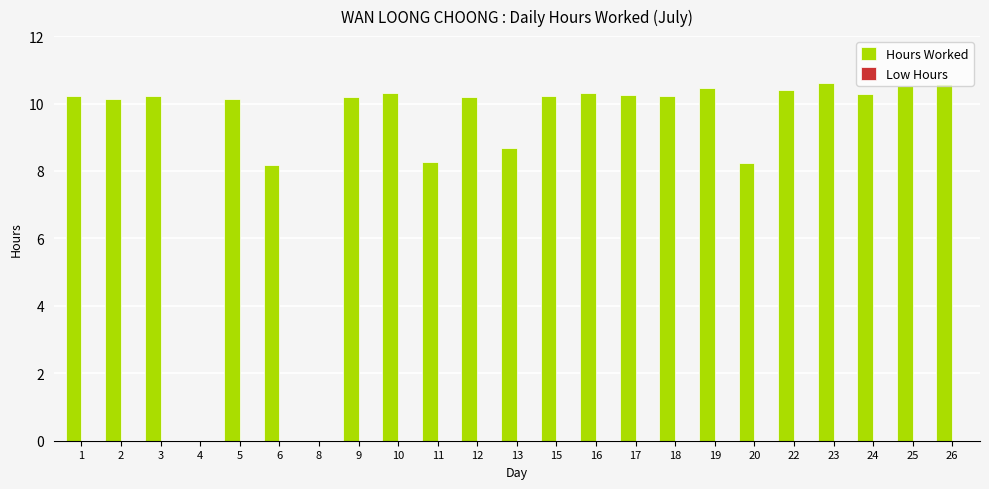

What is the sum of all values?

208.6